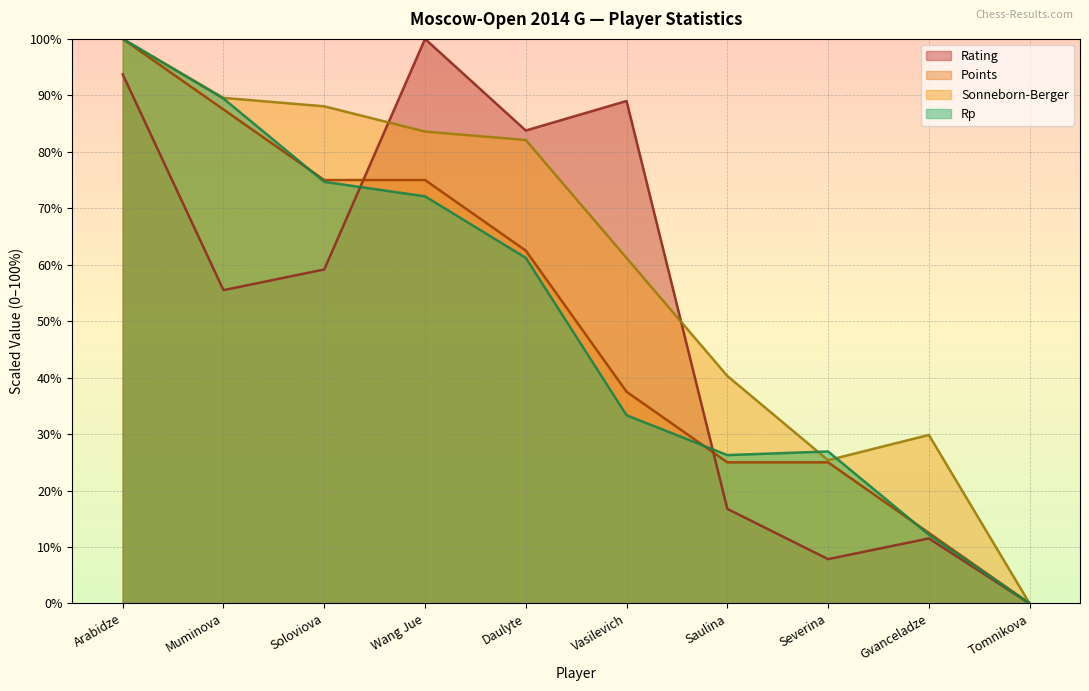

The Rating series shows 16.8 at Saulina. True or false?

True